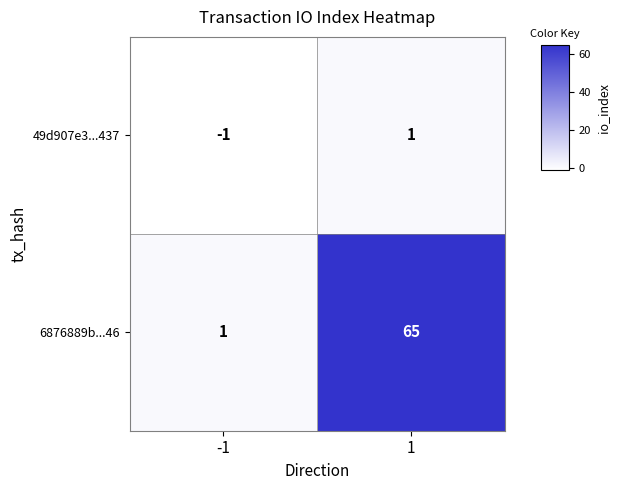

At which category does the chart reach its minimum across all series?

-1